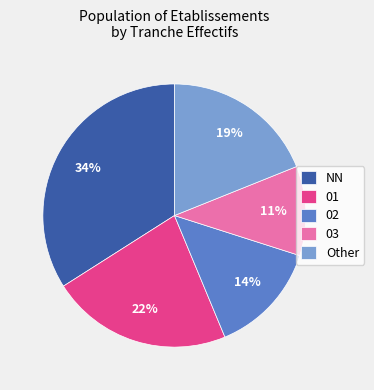

The 02 slice represents 14% of the pie. True or false?

True